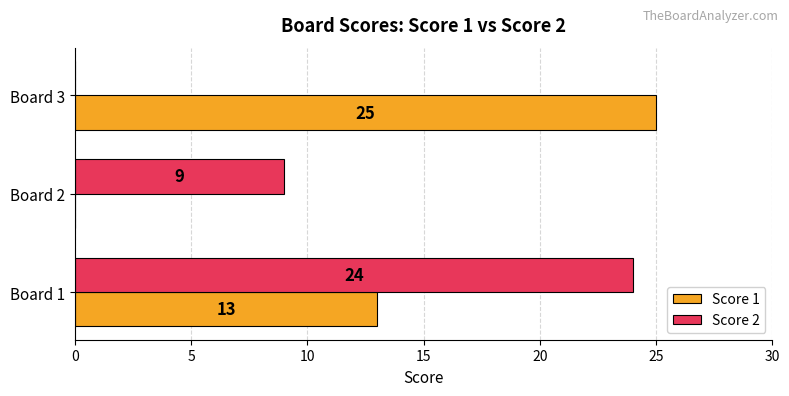

What is the highest value of the Score 2 series?

24